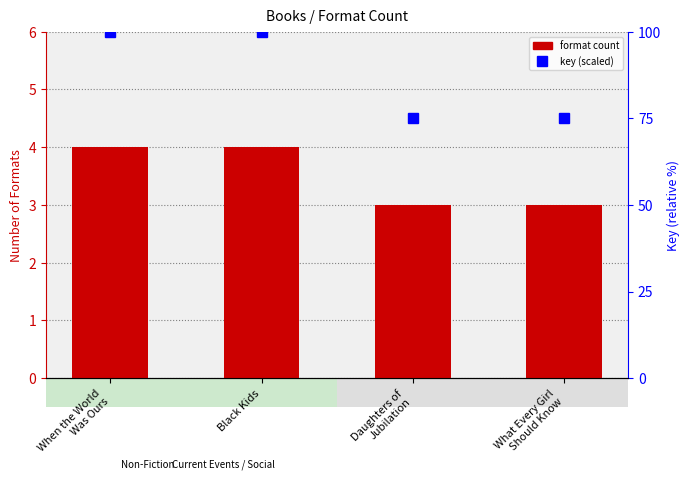

Which series has the largest total across all categories?

Key (scaled)